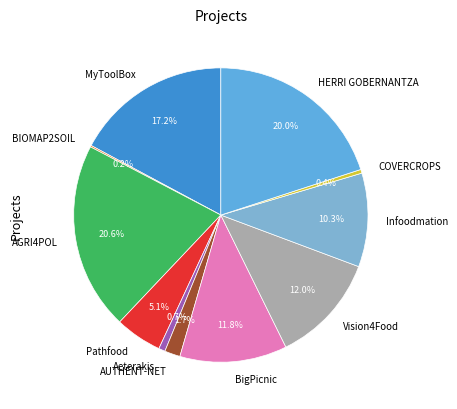

Does Aeterakis account for over 50% of the chart?

No